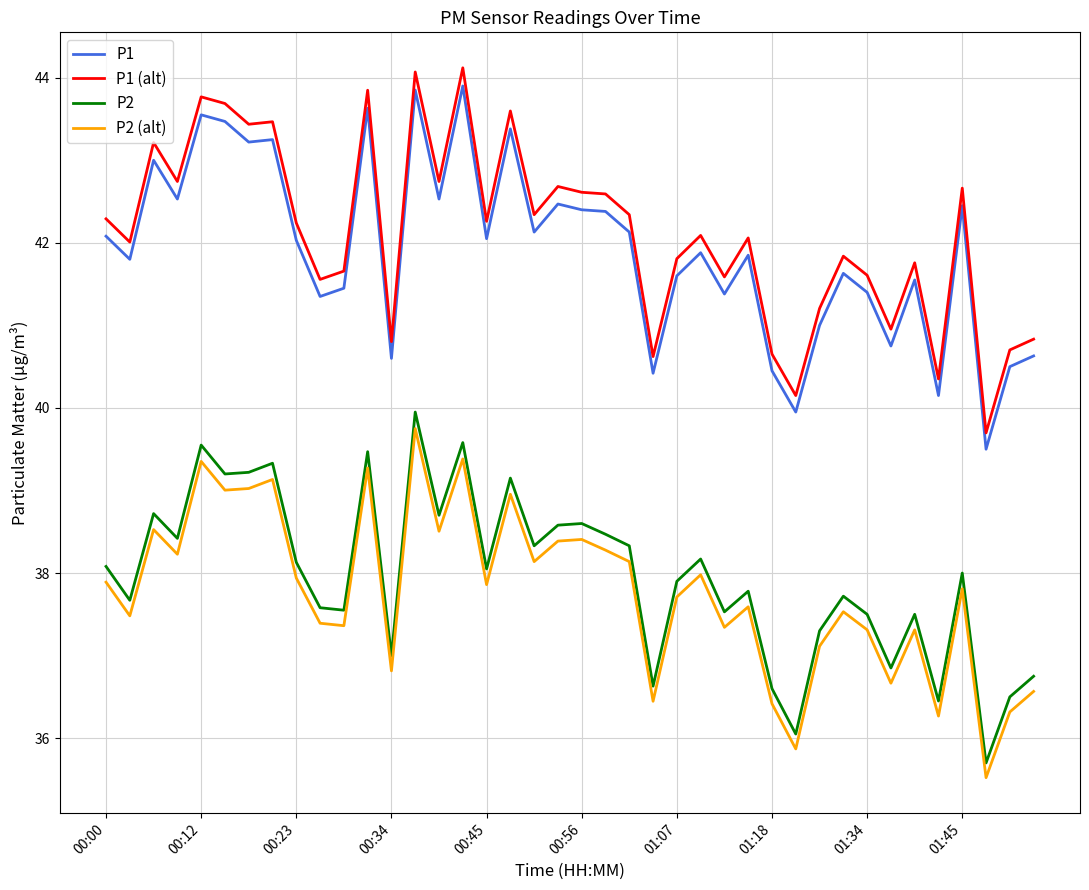

Which series has the widest spread of values?

P1 (alt)